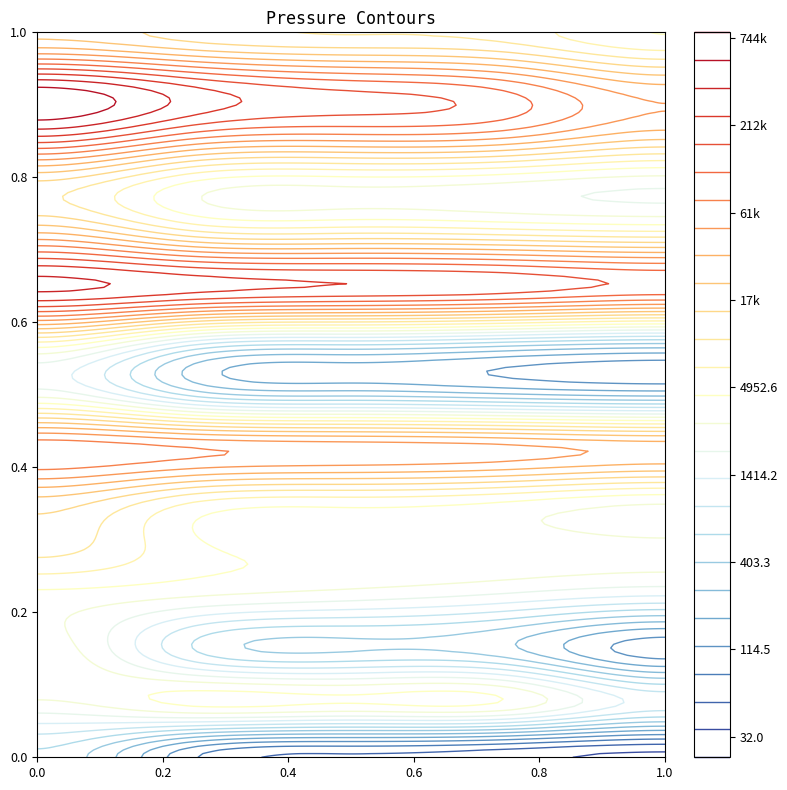

How many distinct data groups are displayed?

15